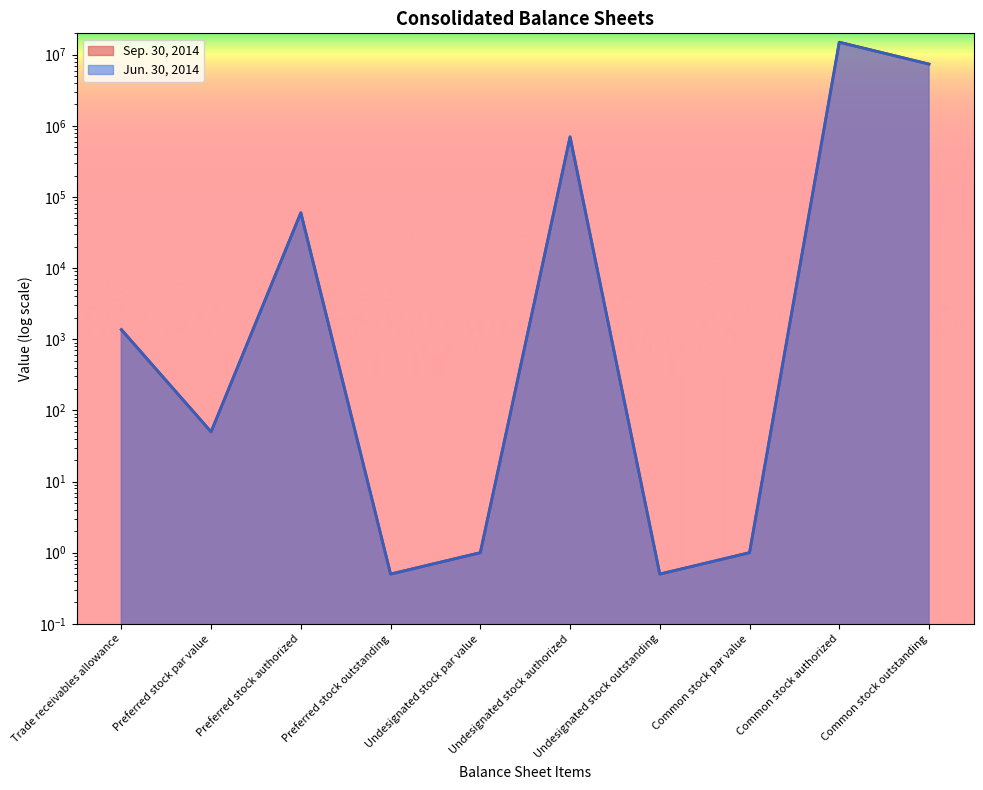

What is the value of the Sep. 30, 2014 point at the 2nd from the left?

50.0